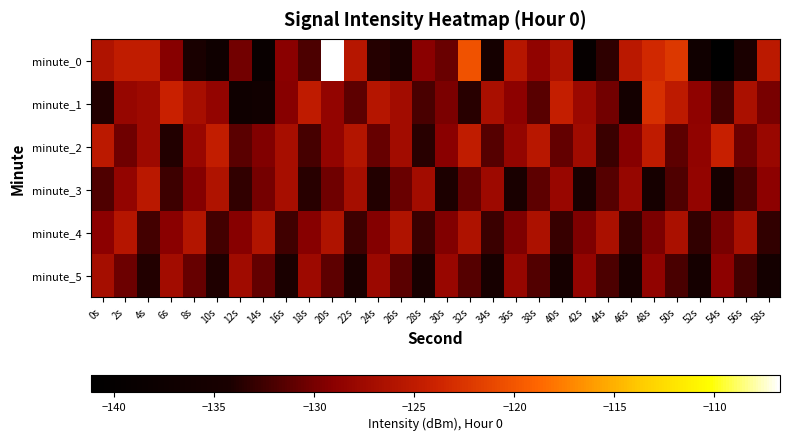

Reading left to right, transcribe all the data shown in this chart.

minute_0: 0s=-126.1	2s=-124.8	4s=-124.8	6s=-129.3	8s=-134.3	10s=-136.9	12s=-130.3	14s=-138.6	16s=-129.1	18s=-132.0	20s=-106.7	22s=-125.6	24s=-133.7	26s=-134.3	28s=-129.1	30s=-130.6	32s=-120.3	34s=-135.5	36s=-125.7	38s=-128.6	40s=-126.4	42s=-139.3	44s=-133.3	46s=-125.3	48s=-123.5	50s=-122.2	52s=-136.8	54s=-141.2	56s=-134.3	58s=-125.3
minute_1: 0s=-133.9	2s=-128.1	4s=-127.6	6s=-124.1	8s=-126.9	10s=-128.4	12s=-137.0	14s=-136.5	16s=-129.2	18s=-125.0	20s=-128.5	22s=-131.2	24s=-125.8	26s=-127.3	28s=-132.1	30s=-129.8	32s=-133.5	34s=-126.7	36s=-128.9	38s=-131.4	40s=-124.6	42s=-127.8	44s=-130.2	46s=-135.6	48s=-122.9	50s=-125.1	52s=-128.7	54s=-132.3	56s=-126.5	58s=-129.9
minute_2: 0s=-125.2	2s=-130.4	4s=-127.6	6s=-133.8	8s=-128.1	10s=-124.7	12s=-131.3	14s=-129.5	16s=-126.8	18s=-132.2	20s=-128.4	22s=-125.9	24s=-130.7	26s=-127.2	28s=-133.5	30s=-129.1	32s=-124.8	34s=-131.6	36s=-128.3	38s=-125.5	40s=-130.9	42s=-127.4	44s=-132.7	46s=-129.2	48s=-125.0	50s=-131.1	52s=-128.6	54s=-124.3	56s=-130.5	58s=-127.9
minute_3: 0s=-131.8	2s=-128.5	4s=-125.3	6s=-132.6	8s=-129.4	10s=-126.1	12s=-133.2	14s=-130.0	16s=-126.8	18s=-133.5	20s=-130.3	22s=-127.0	24s=-133.8	26s=-130.6	28s=-127.3	30s=-134.1	32s=-130.9	34s=-127.6	36s=-134.4	38s=-131.2	40s=-128.0	42s=-134.7	44s=-131.5	46s=-128.2	48s=-135.0	50s=-131.8	52s=-128.5	54s=-135.3	56s=-132.1	58s=-128.8
minute_4: 0s=-129.0	2s=-125.8	4s=-132.3	6s=-129.1	8s=-125.9	10s=-132.4	12s=-129.2	14s=-126.0	16s=-132.5	18s=-129.3	20s=-126.1	22s=-132.6	24s=-129.4	26s=-126.2	28s=-132.7	30s=-129.5	32s=-126.3	34s=-132.8	36s=-129.6	38s=-126.4	40s=-132.9	42s=-129.7	44s=-126.5	46s=-133.0	48s=-129.8	50s=-126.6	52s=-133.1	54s=-129.9	56s=-126.7	58s=-133.2
minute_5: 0s=-127.0	2s=-130.5	4s=-133.8	6s=-127.2	8s=-130.7	10s=-134.0	12s=-127.4	14s=-130.9	16s=-134.2	18s=-127.6	20s=-131.1	22s=-134.4	24s=-127.8	26s=-131.3	28s=-134.6	30s=-128.0	32s=-131.5	34s=-134.8	36s=-128.2	38s=-131.7	40s=-135.0	42s=-128.4	44s=-131.9	46s=-135.2	48s=-128.6	50s=-132.1	52s=-135.4	54s=-128.8	56s=-132.3	58s=-135.6